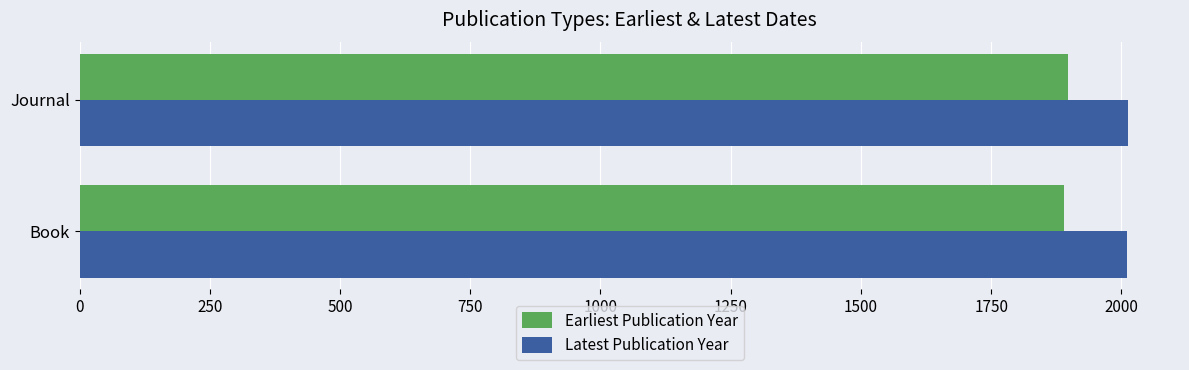

The Latest Publication Year series shows 2012 at Journal. True or false?

True